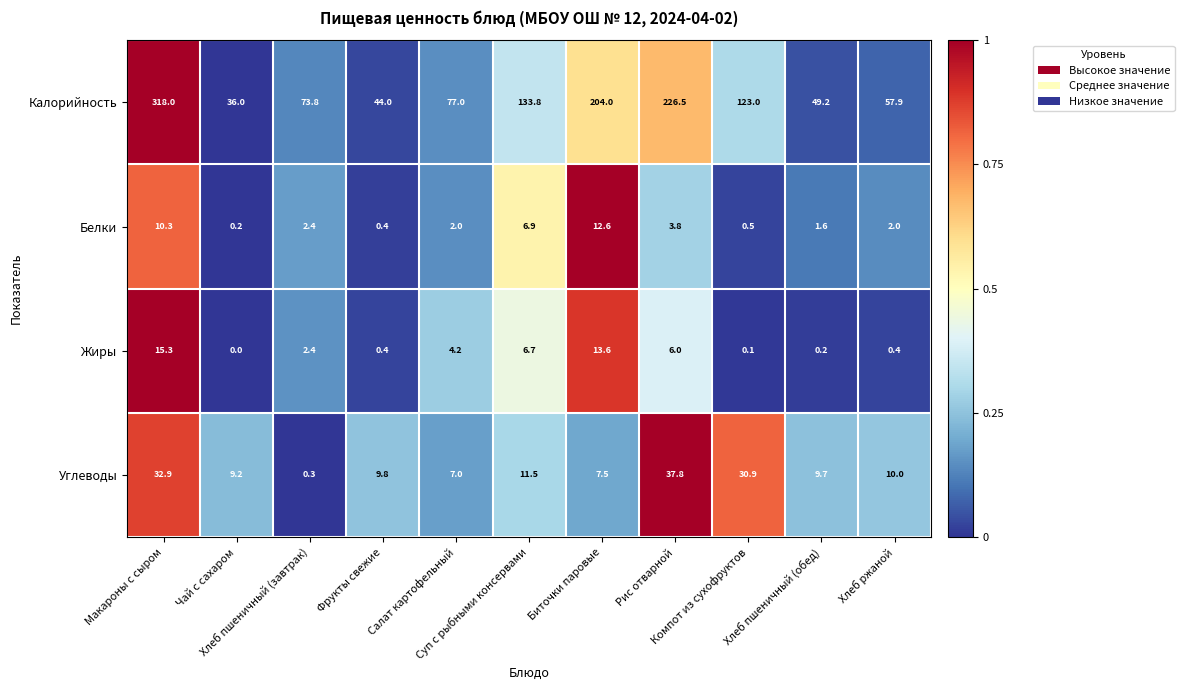

What is the sum of all Белки values?

42.7